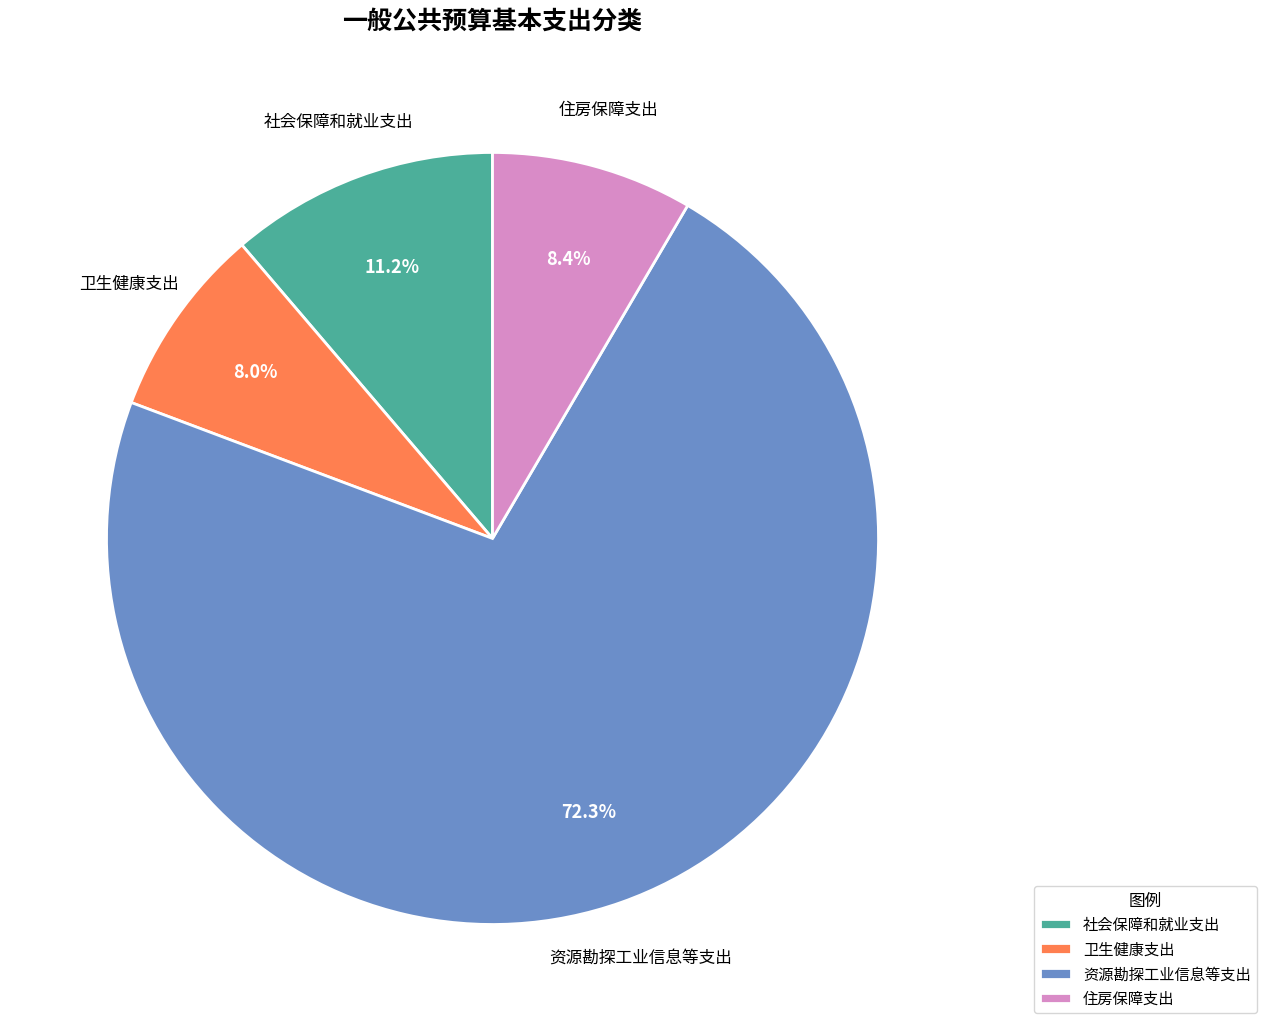

Which slice represents more than half of the pie?

资源勘探工业信息等支出